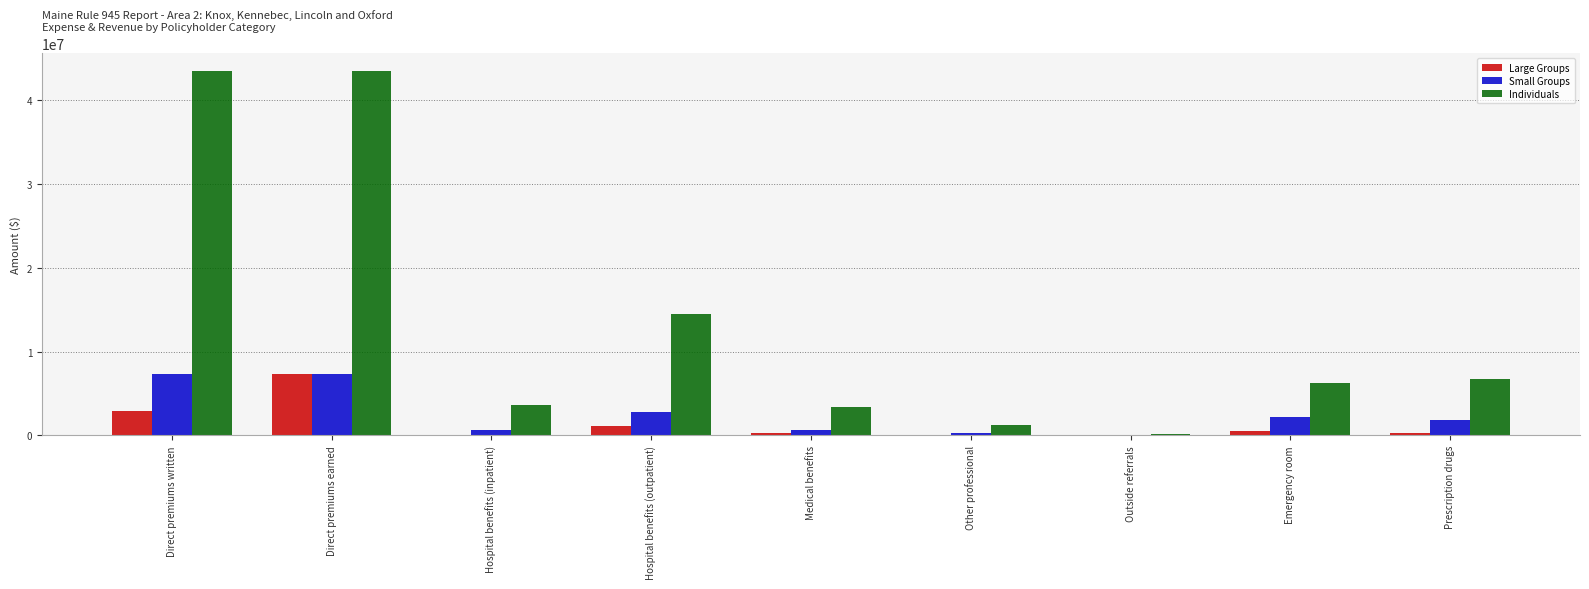

How many values in the Individuals series exceed 6264207?

5